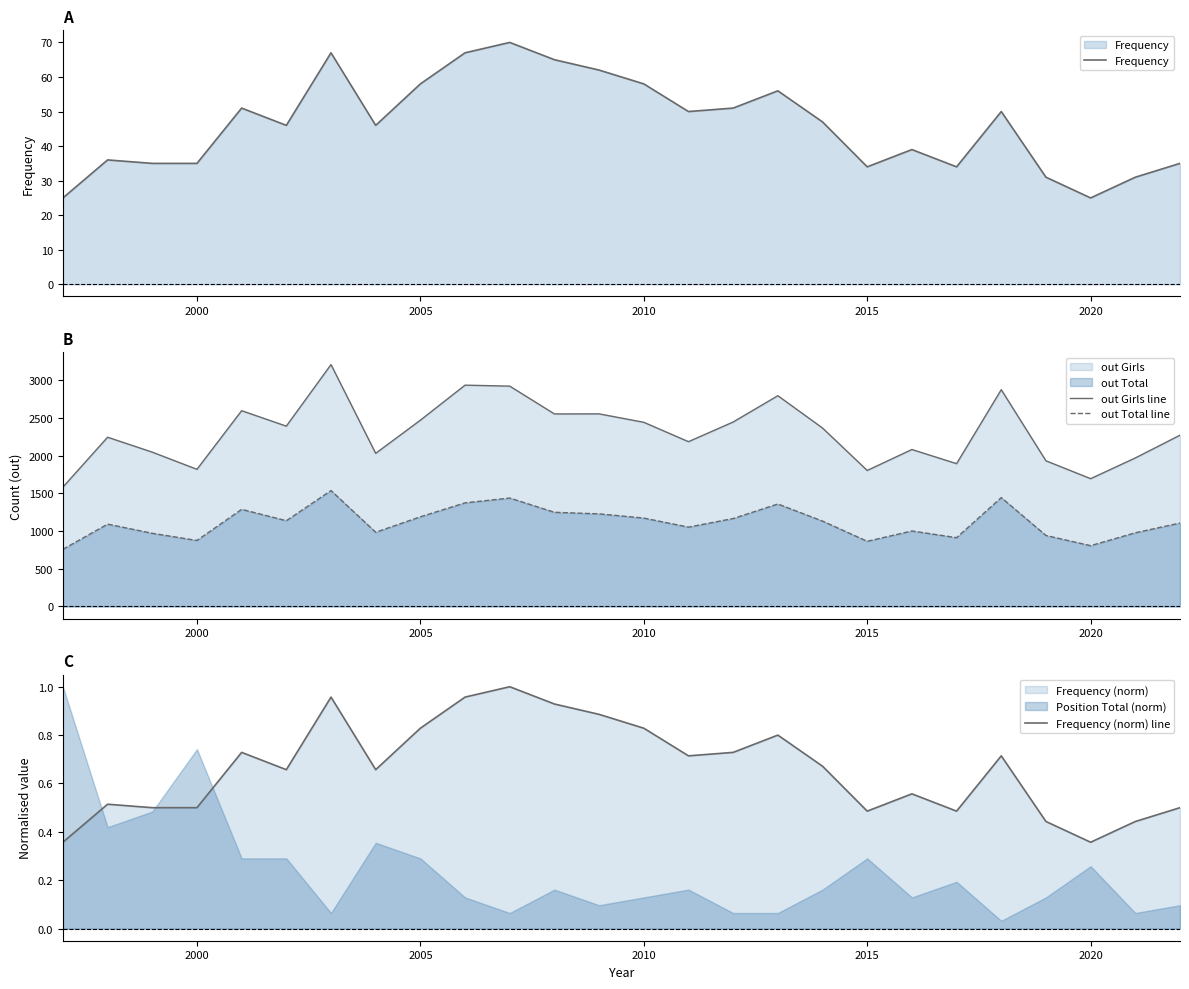

Where is the first local minimum for out Girls line?

2000